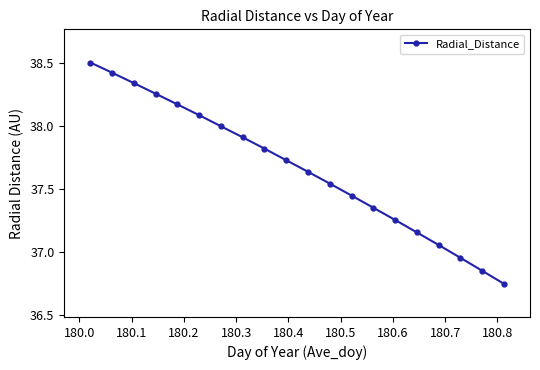

What is the value of the 1st point from the left?

38.5